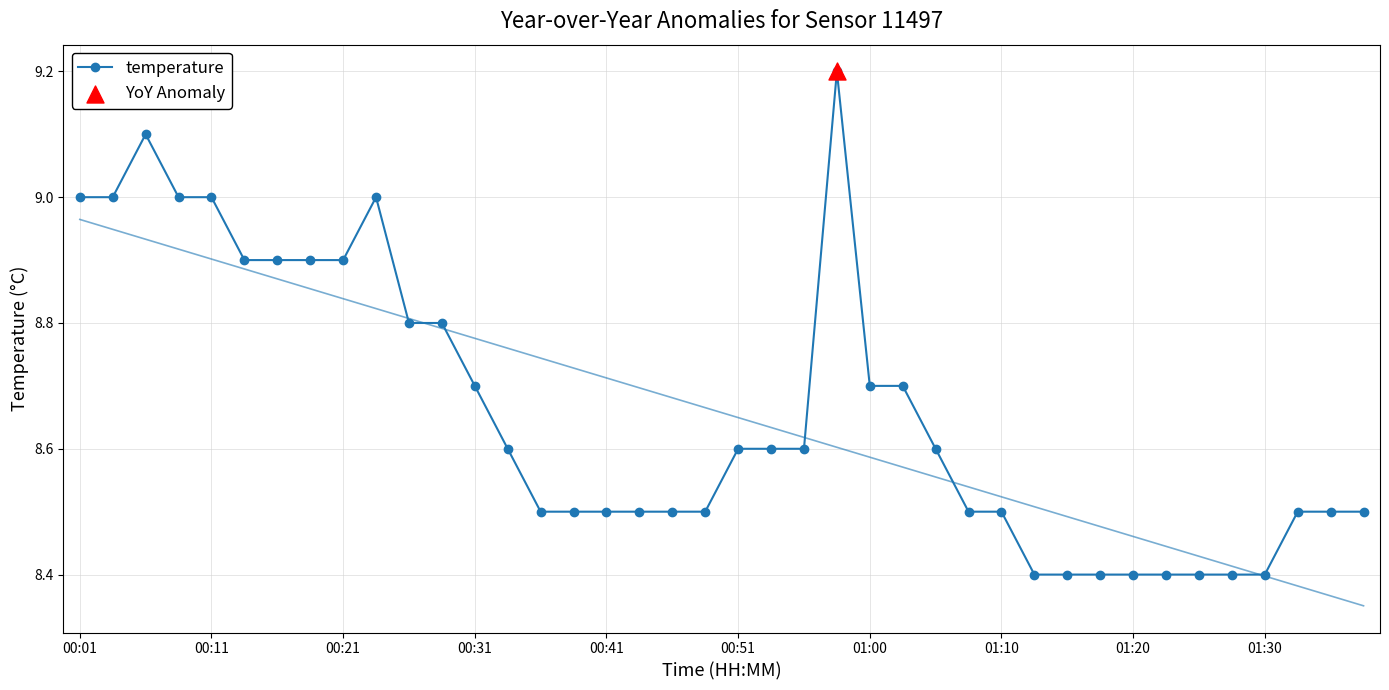

What is the lowest value of the temperature series?

8.4